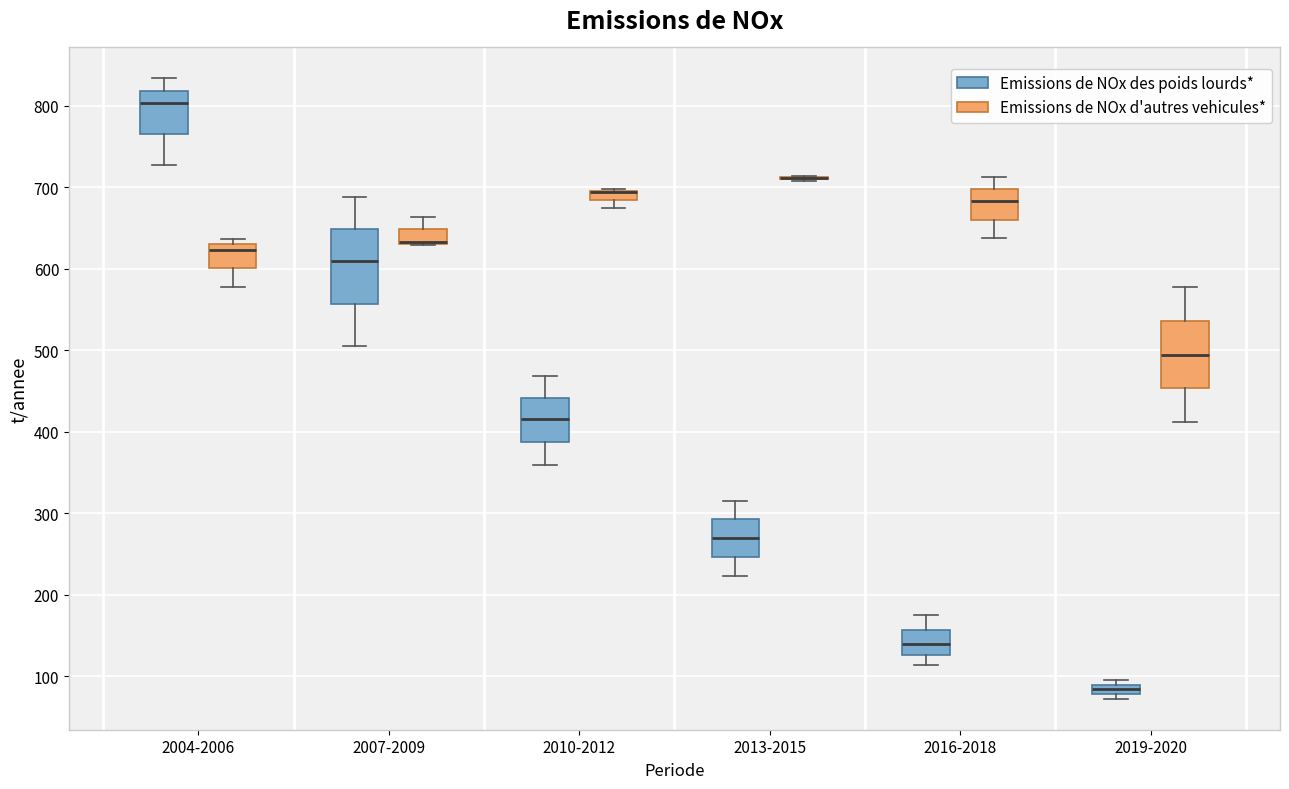

Where does the lower whisker of the box for 2016-2018 (Emissions de NOx des poids lourds*) end on the y-axis? The values are not printed on the chart, so give them approximately, as read against the axis.

110